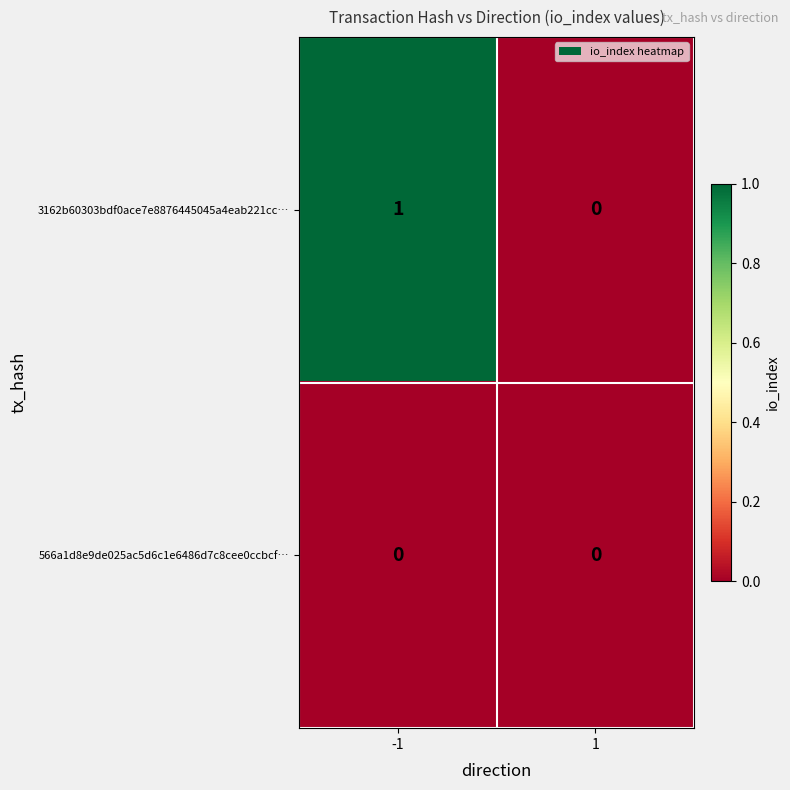

The 566a1d8e9de025ac5d6c1e6486d7c8cee0ccbcf… series shows 0 at -1. True or false?

True